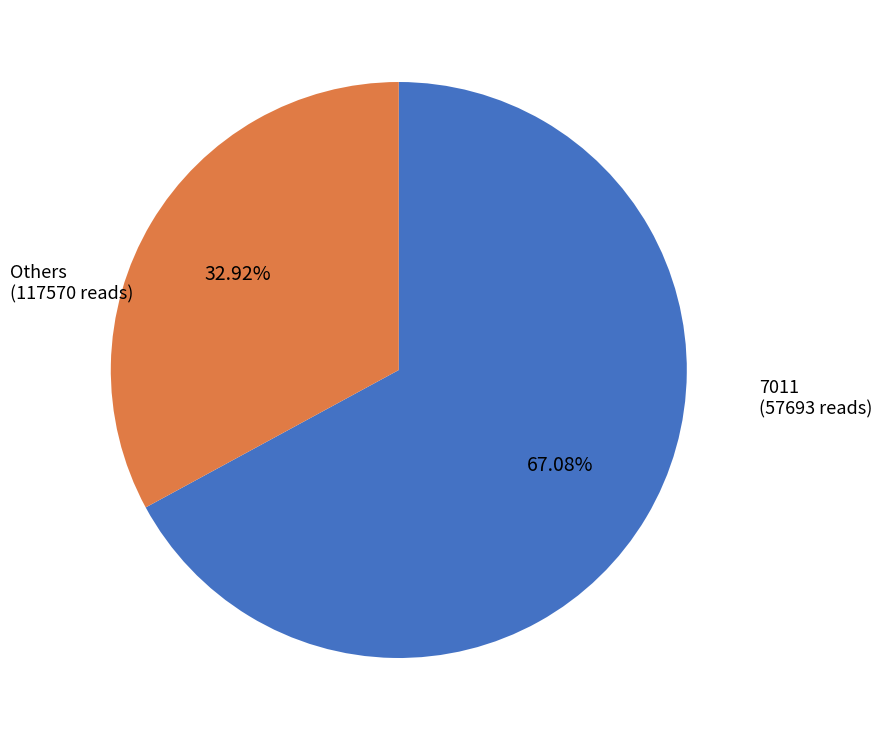

Is there any slice that represents more than half of the pie?

Yes